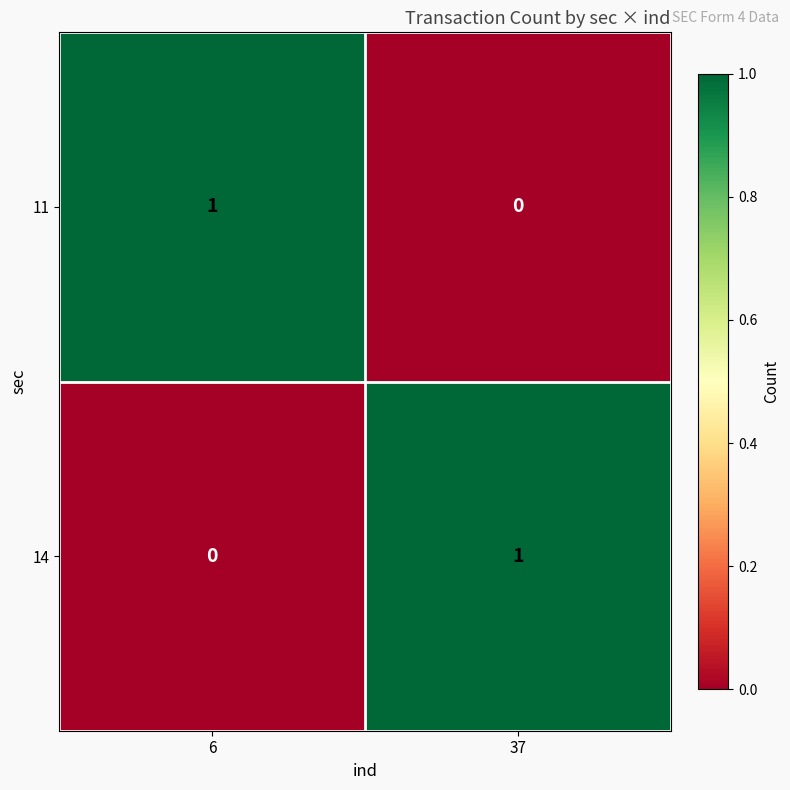

At 6, list the series in order from largest to smallest.

11, 14